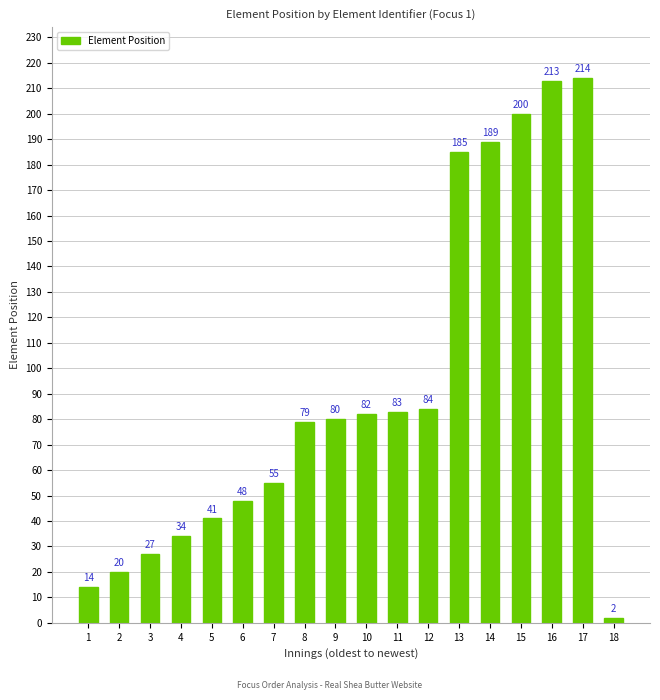

What is the value of the 8th bar from the left?

79